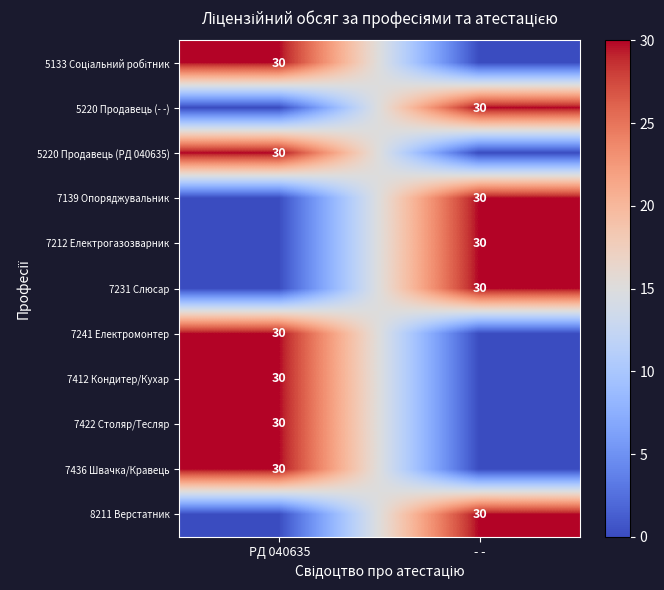

Is it true that 7212 Електрогазозварник equals 30 at - -?

True